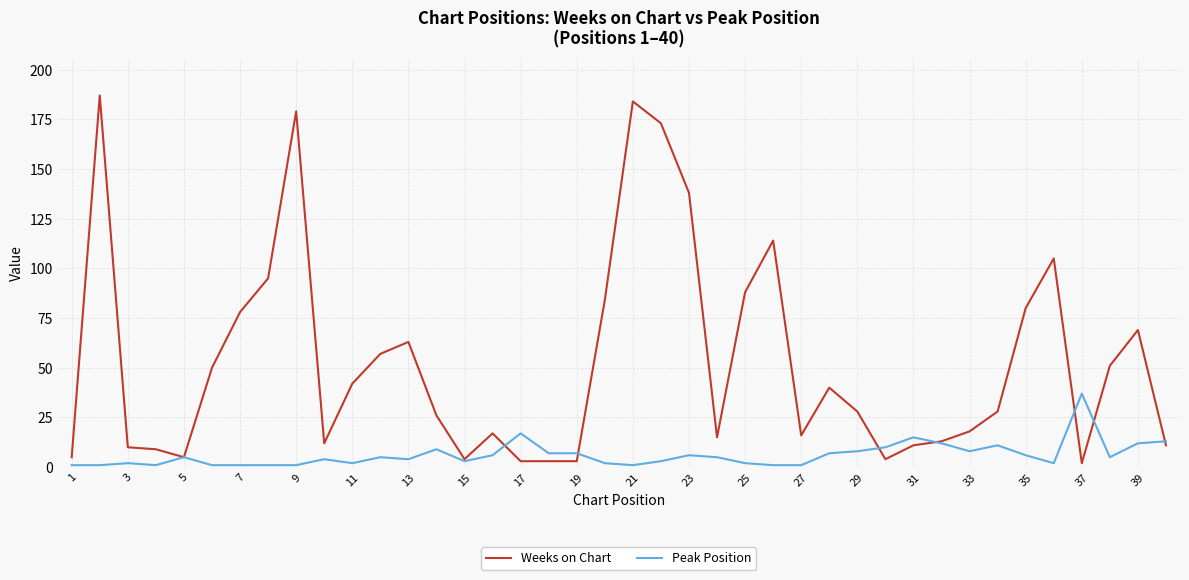

Rank the series by their maximum value, from highest to lowest.

Weeks on Chart, Peak Position